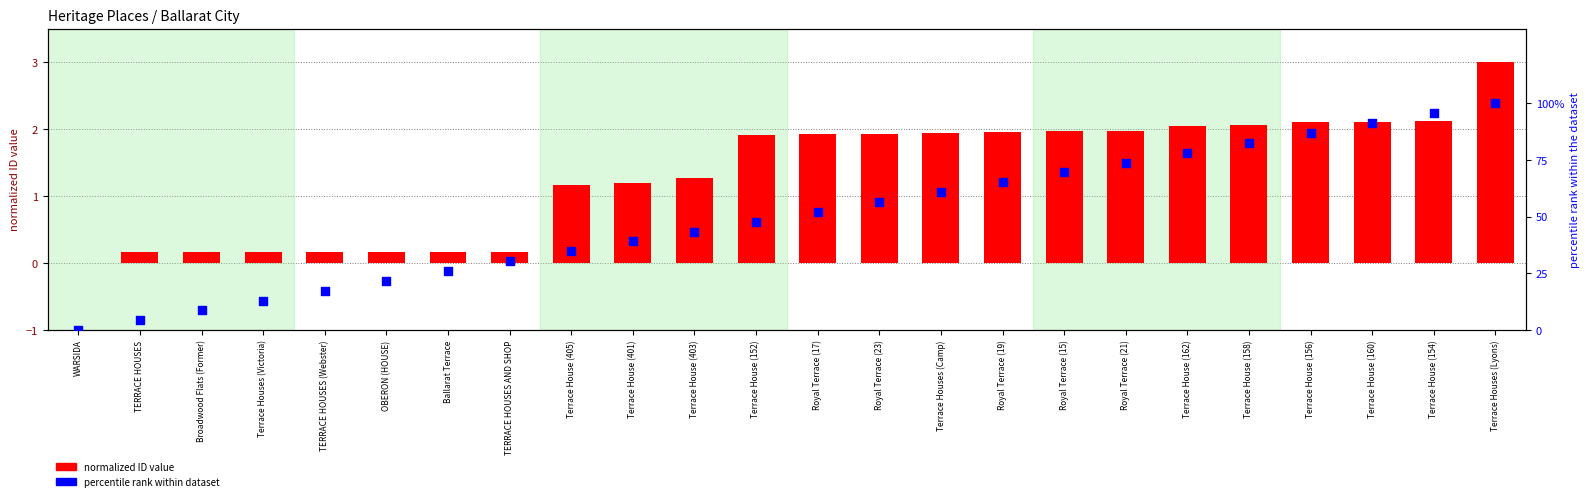

What is the total value across all series at Terrace House (405)?

35.9